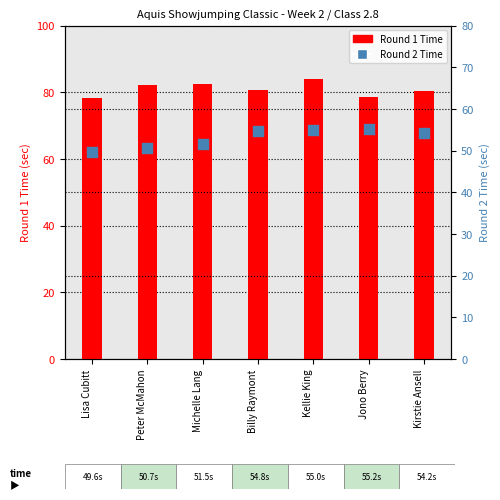

Which series contains the highest Y value?

Round 1 Time